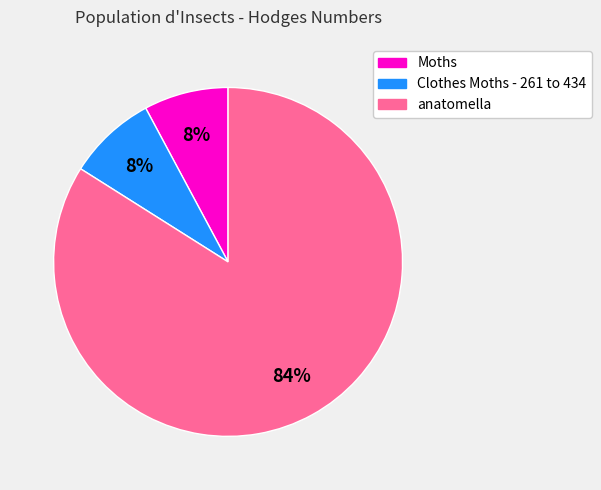

Between Clothes Moths - 261 to 434 and anatomella, which is larger?

anatomella